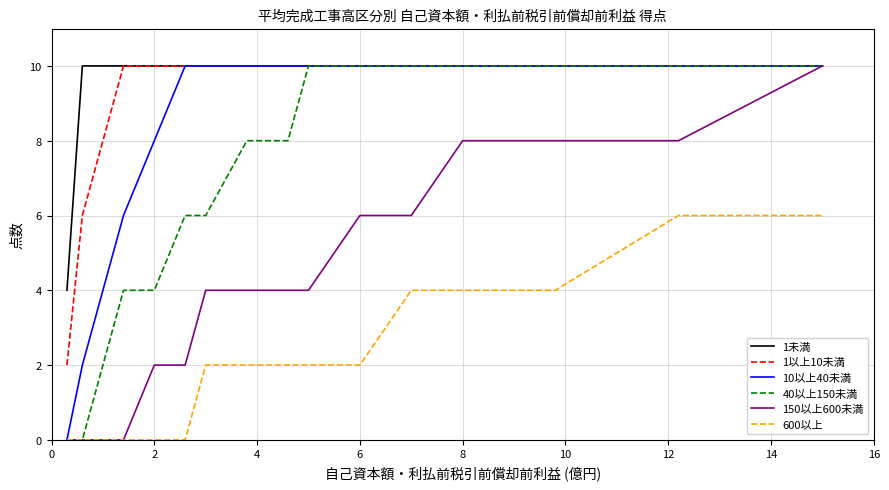

At how many categories does at least one series exceed 9?

15